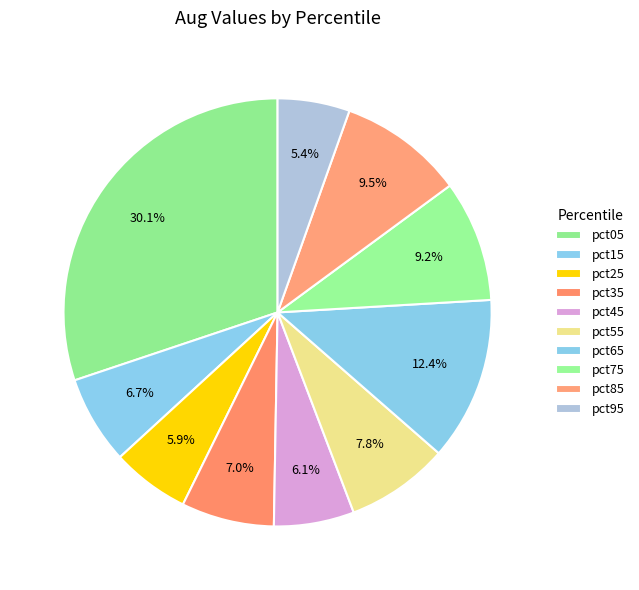

Does any single category account for the majority?

No